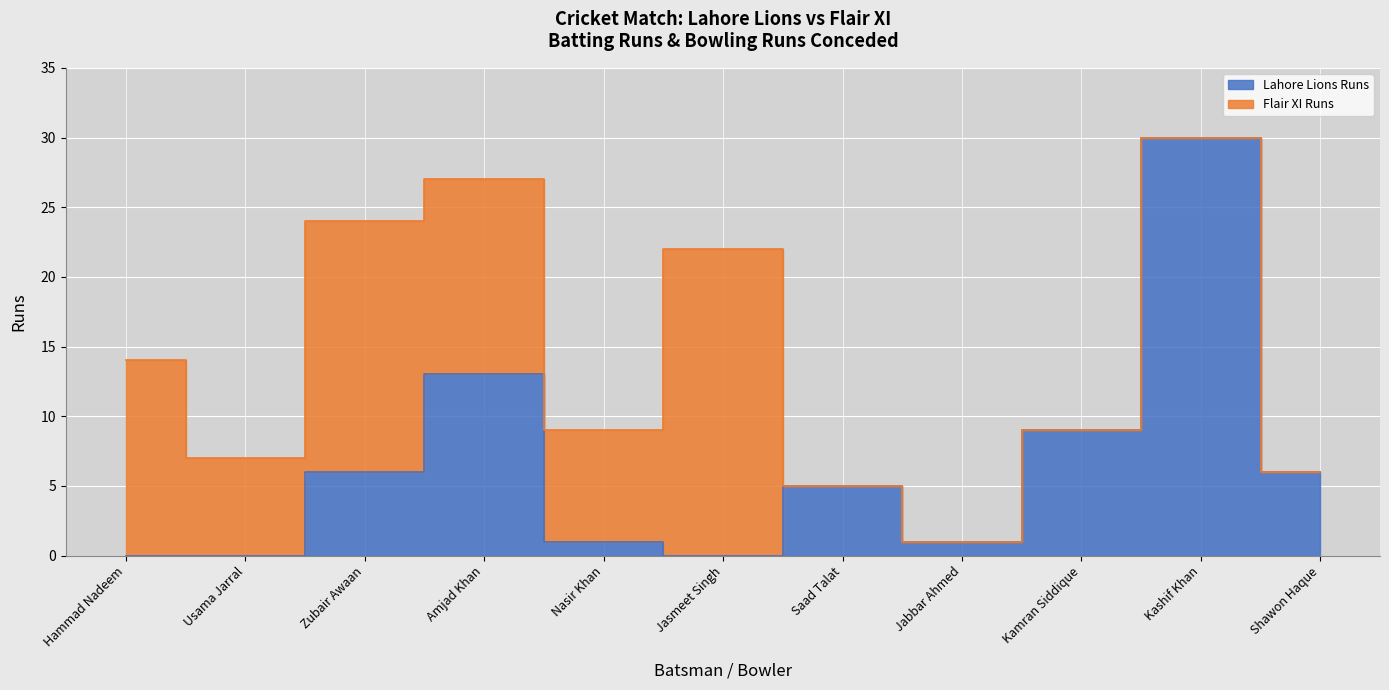

True or false: the data shows 52 at Kashif Khan.

False